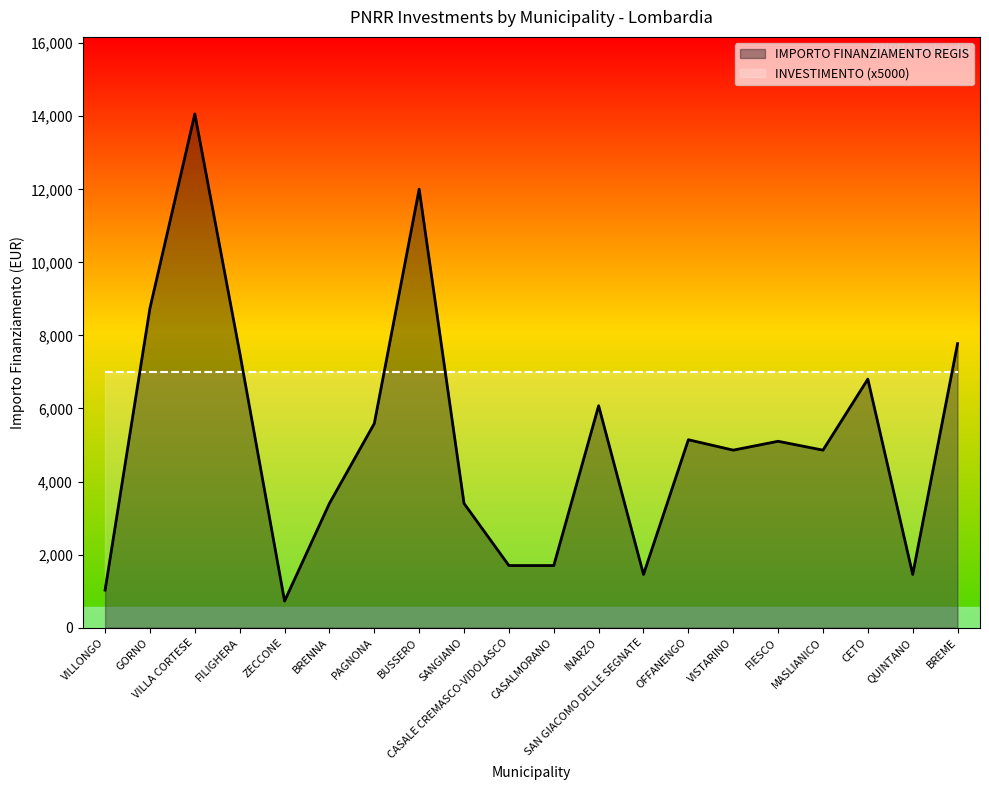

At which category does the data reach its first local peak?

VILLA CORTESE